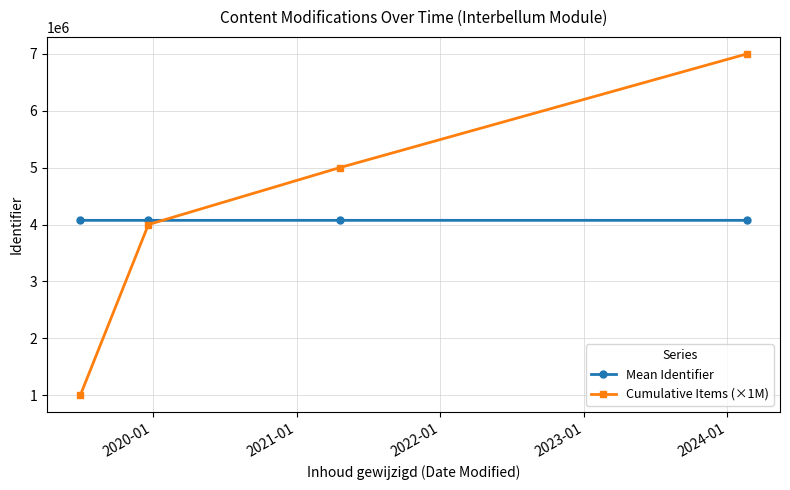

Rank the series by their maximum value, from lowest to highest.

Mean Identifier, Cumulative Items (×1M)